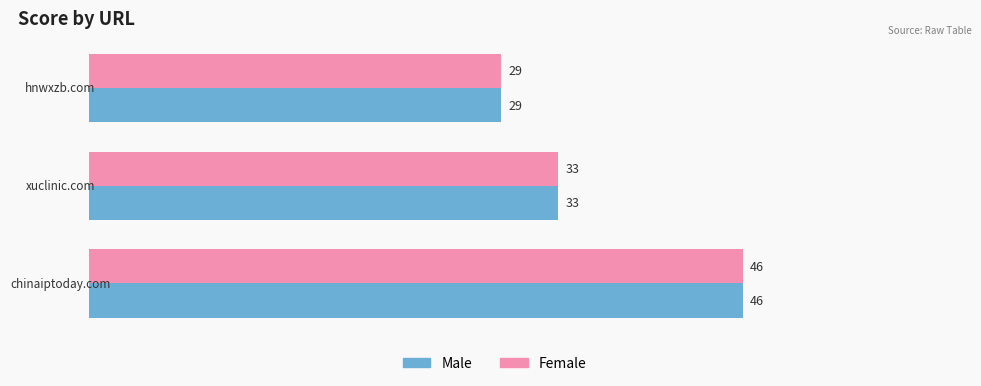

What is the sum of all Female values?

108